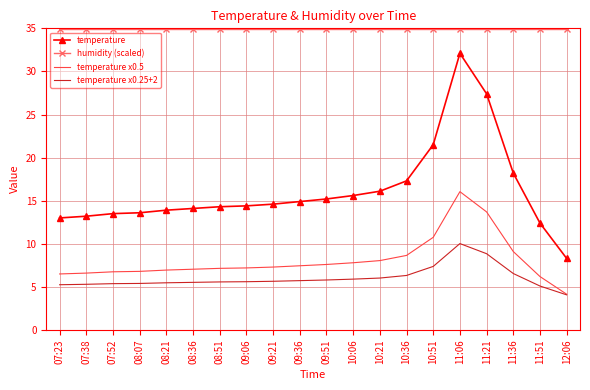

What is the greatest value displayed?

35.0